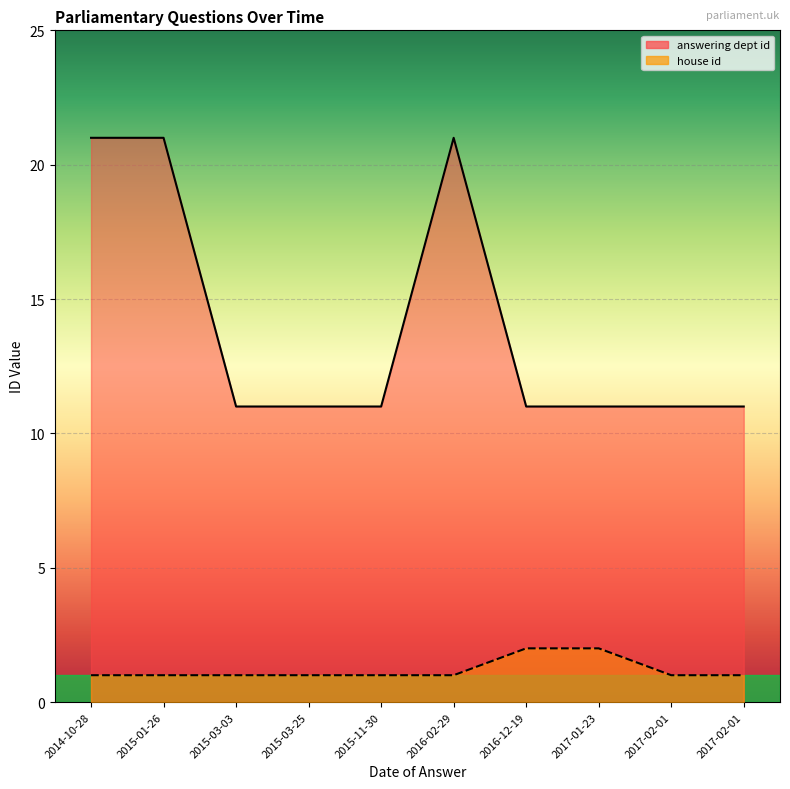

List the series in order of their peak value, highest first.

answering dept id, house id